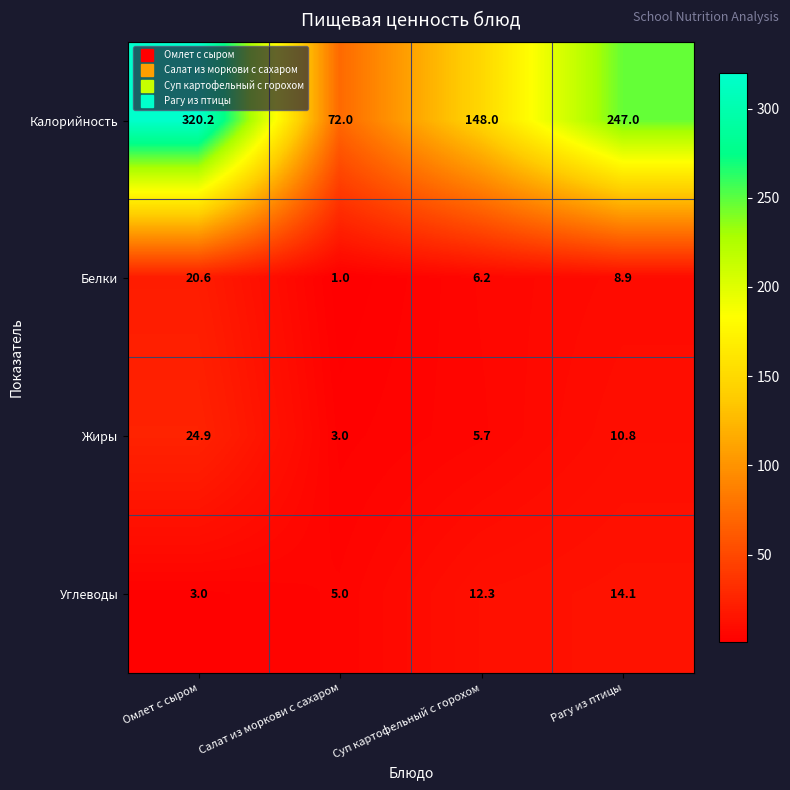

Is it true that Белки equals 1.0 at Салат из моркови с сахаром?

True